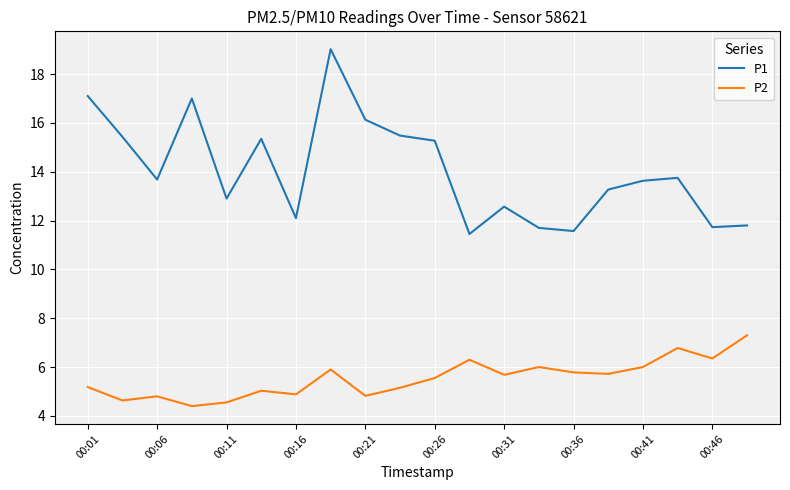

List the series in order of their peak value, highest first.

P1, P2